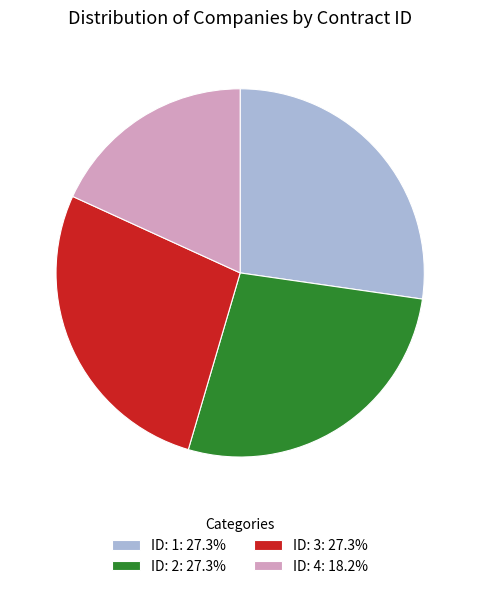

Count the number of slices in the pie.

4